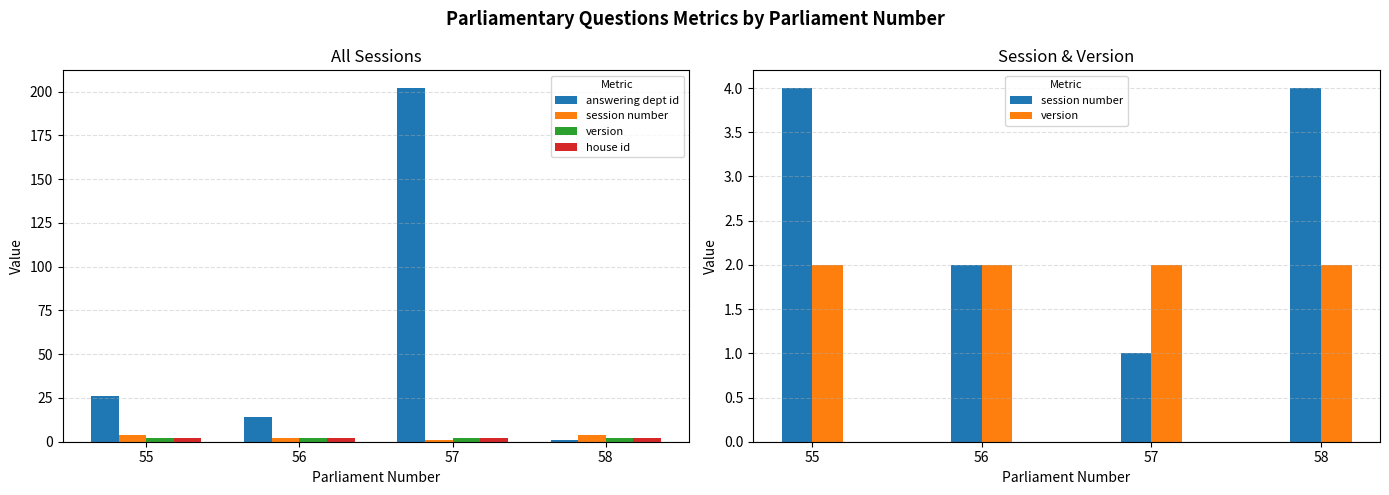

What is the total value across all series at 57?

207